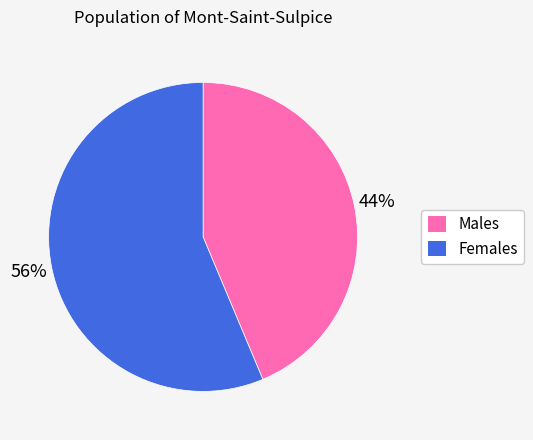

How many segments does this pie chart have?

2